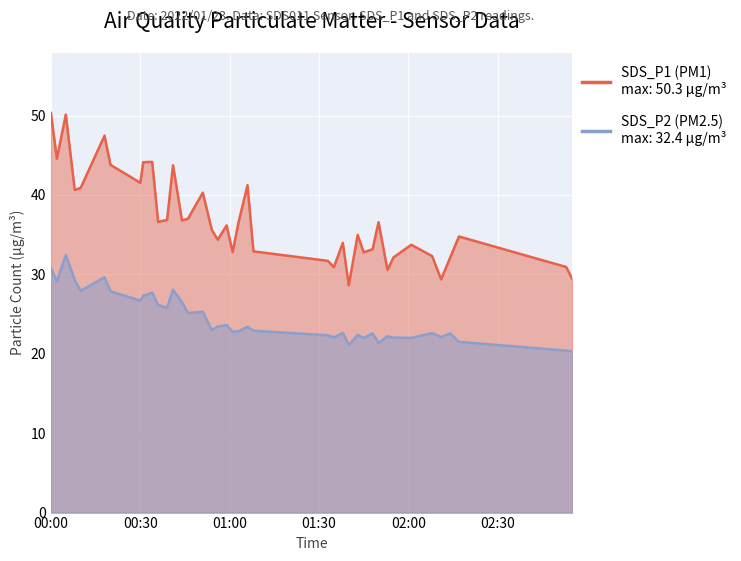

What are all the series names shown in the legend?

SDS_P1, SDS_P2